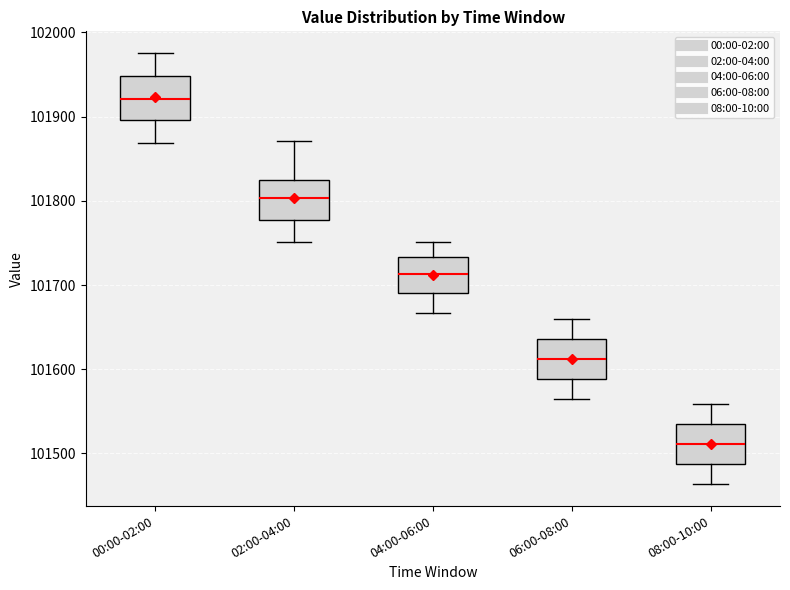

Reading left to right, read every box against the y-axis: the position of its median line, the range the box covers, and the ends of its whiskers. The values are not printed on the chart, so give them approximately, as read against the axis.

00:00-02:00: median 101920, box 101900 to 101950, whiskers 101870 to 101980
02:00-04:00: median 101800, box 101780 to 101820, whiskers 101750 to 101870
04:00-06:00: median 101710, box 101690 to 101730, whiskers 101670 to 101750
06:00-08:00: median 101610, box 101590 to 101640, whiskers 101560 to 101660
08:00-10:00: median 101510, box 101490 to 101530, whiskers 101460 to 101560